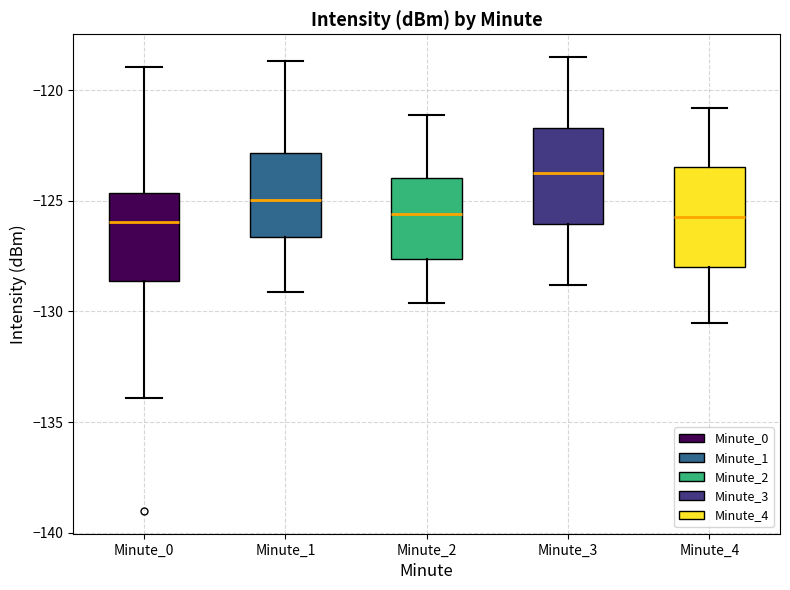

Reading left to right, transcribe this box plot: for each box, give where its median line is, the range the box spans, and where its two whiskers end, as read against the y-axis. The values are not printed on the chart, so give them approximately, as read against the axis.

Minute_0: median -126.0, box -128.5 to -124.5, whiskers -134.0 to -119.0
Minute_1: median -125.0, box -126.5 to -123.0, whiskers -129.0 to -118.5
Minute_2: median -125.5, box -127.5 to -124.0, whiskers -129.5 to -121.0
Minute_3: median -123.5, box -126.0 to -121.5, whiskers -129.0 to -118.5
Minute_4: median -125.5, box -128.0 to -123.5, whiskers -130.5 to -121.0